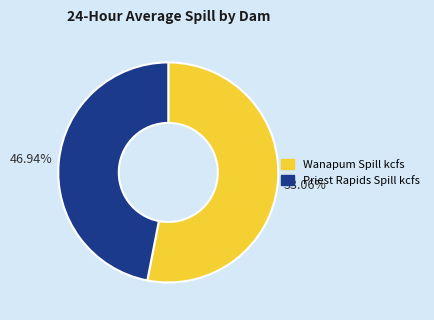

To the nearest percent, what is the average slice percentage?

50%